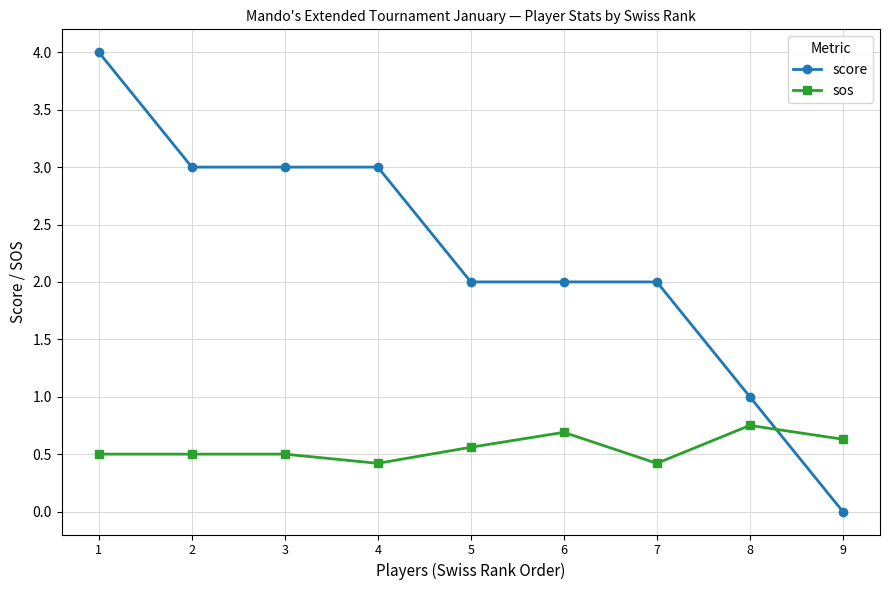

Is the value of score at 5 greater than the value of sos at 8?

Yes